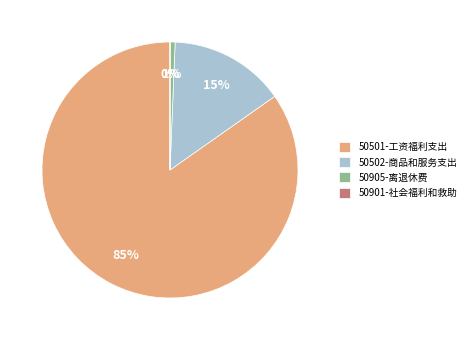

Do 50905-离退休费 and 50502-商品和服务支出 together represent more than half of the pie?

No